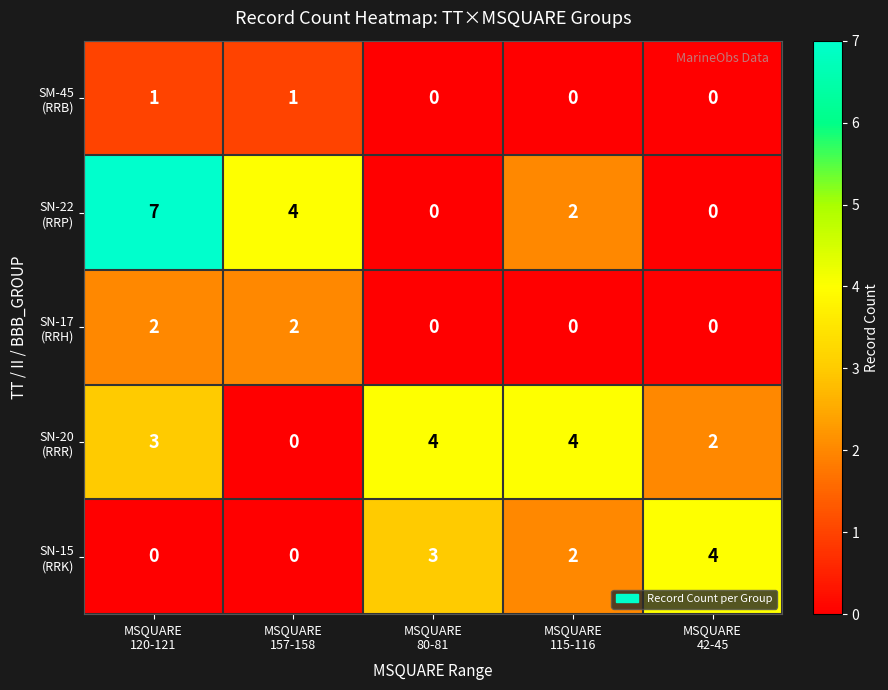

What is the greatest value displayed?

7